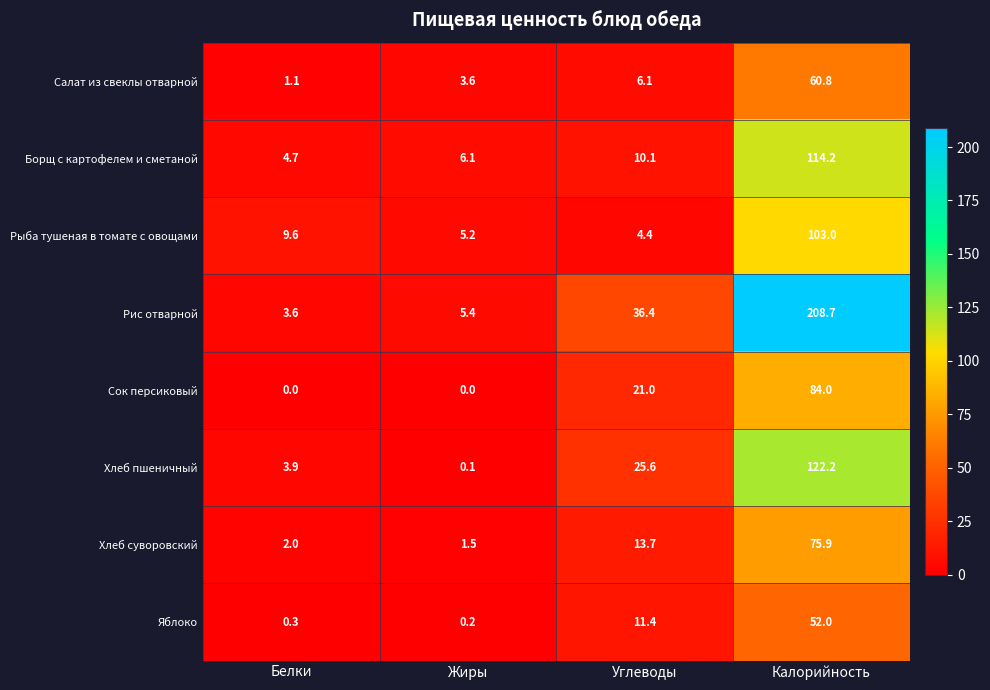

What is the sum of all Яблоко values?

63.9